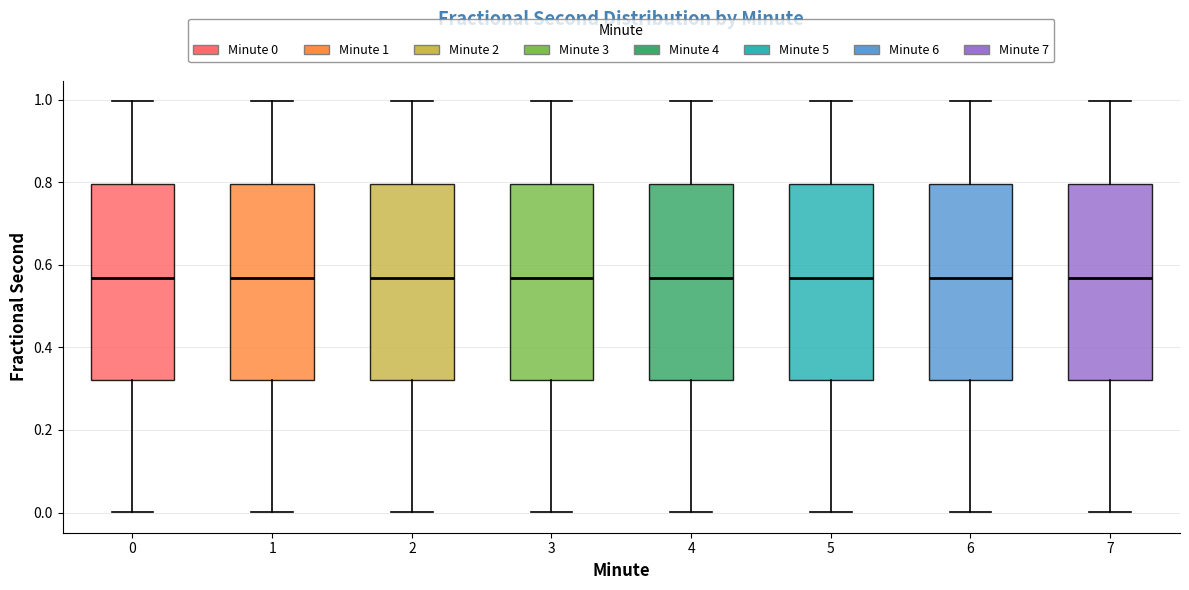

Reading left to right, read every box against the y-axis: the position of its median line, the range the box covers, and the ends of its whiskers. The values are not printed on the chart, so give them approximately, as read against the axis.

0: median 0.56, box 0.32 to 0.80, whiskers 0.00 to 1.00
1: median 0.56, box 0.32 to 0.80, whiskers 0.00 to 1.00
2: median 0.56, box 0.32 to 0.80, whiskers 0.00 to 1.00
3: median 0.56, box 0.32 to 0.80, whiskers 0.00 to 1.00
4: median 0.56, box 0.32 to 0.80, whiskers 0.00 to 1.00
5: median 0.56, box 0.32 to 0.80, whiskers 0.00 to 1.00
6: median 0.56, box 0.32 to 0.80, whiskers 0.00 to 1.00
7: median 0.56, box 0.32 to 0.80, whiskers 0.00 to 1.00